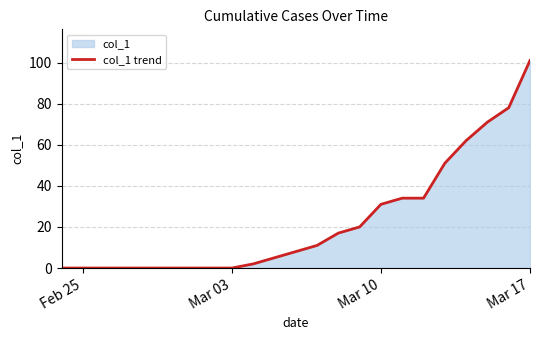

True or false: there are more than 2 points higher than both neighbors.

False